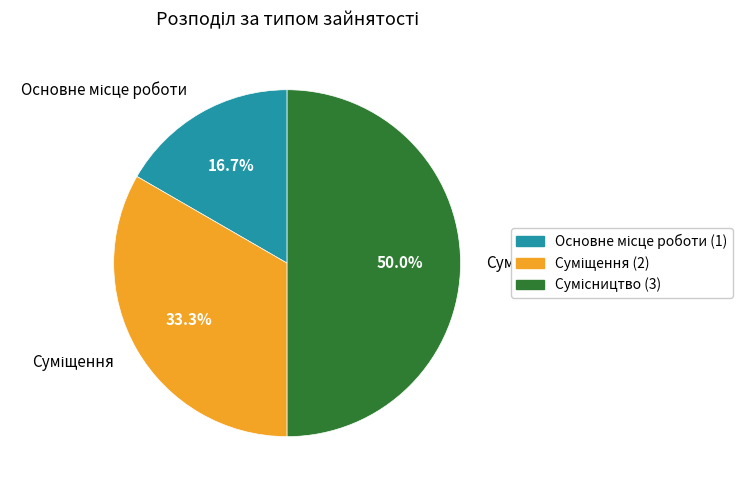

Which category has the biggest portion of the pie?

Сумісництво